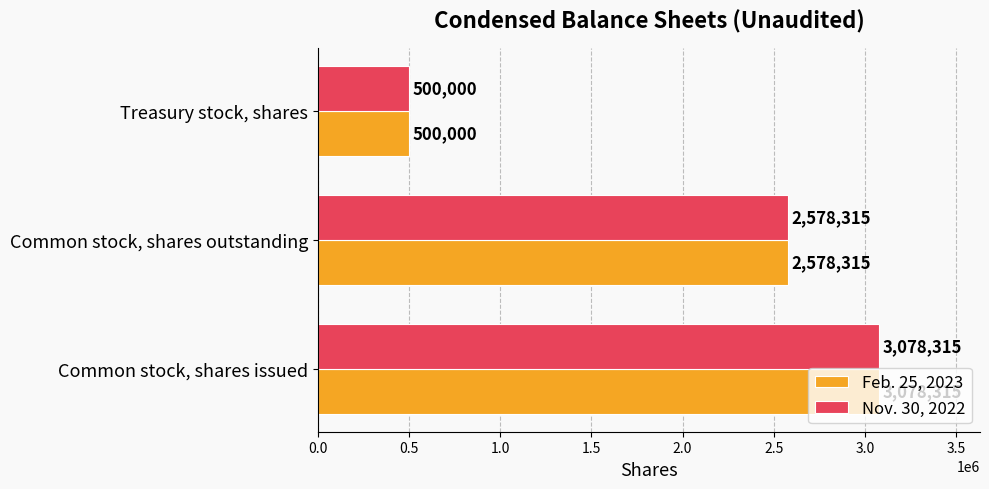

Count the Feb. 25, 2023 values in the range 500000 to 3078315.

3